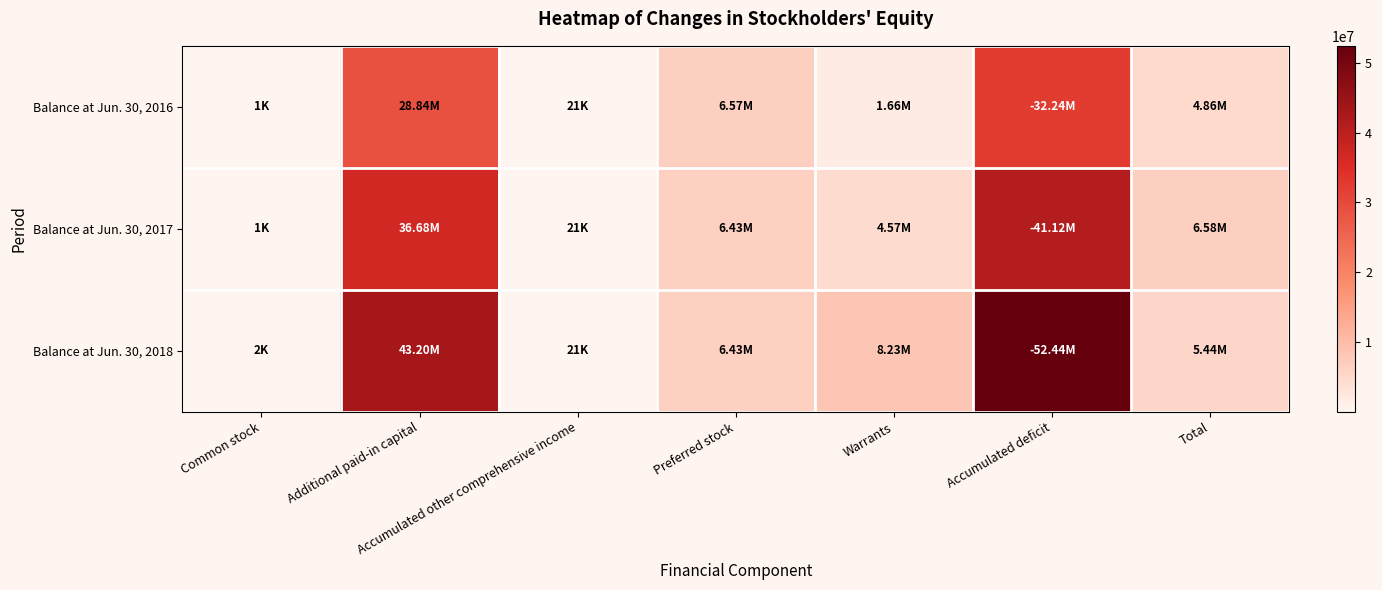

How many categories are shown in the chart?

7